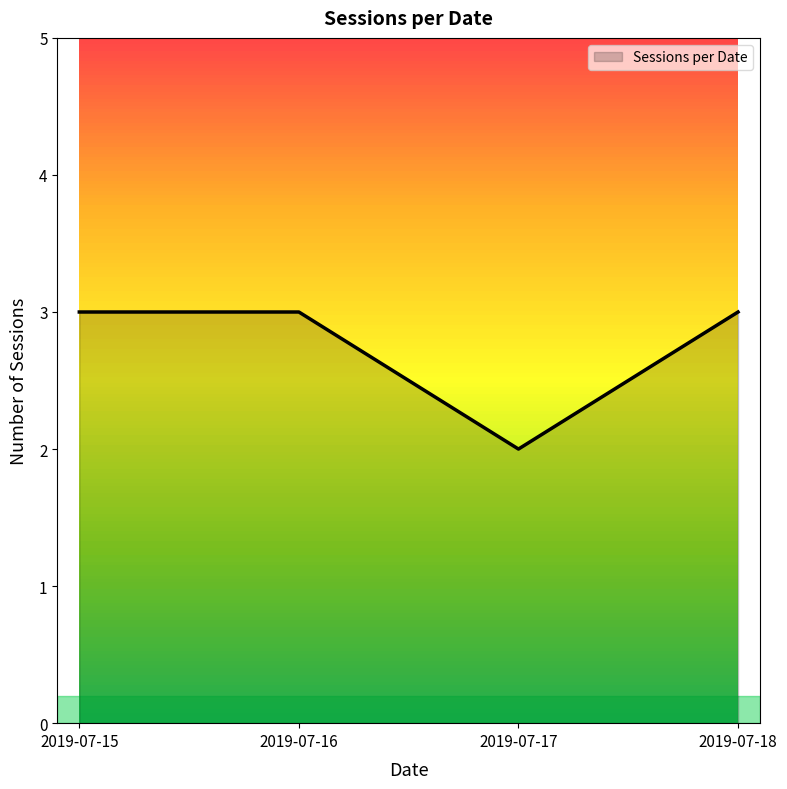

What is the average value?

3